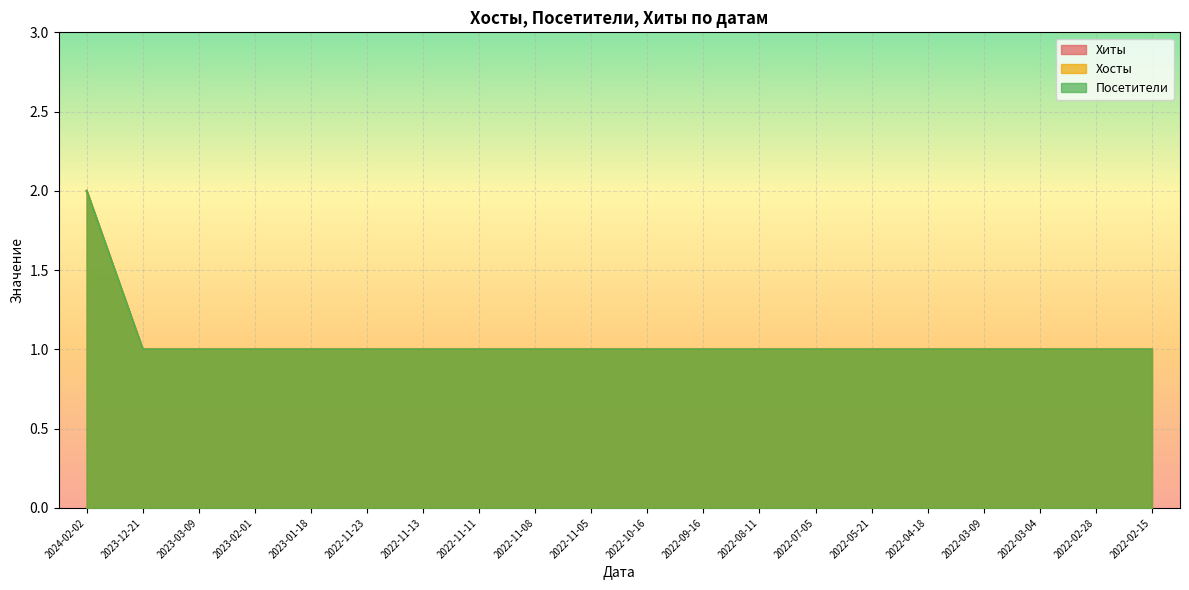

True or false: Хосты and Посетители intersect in this chart.

False